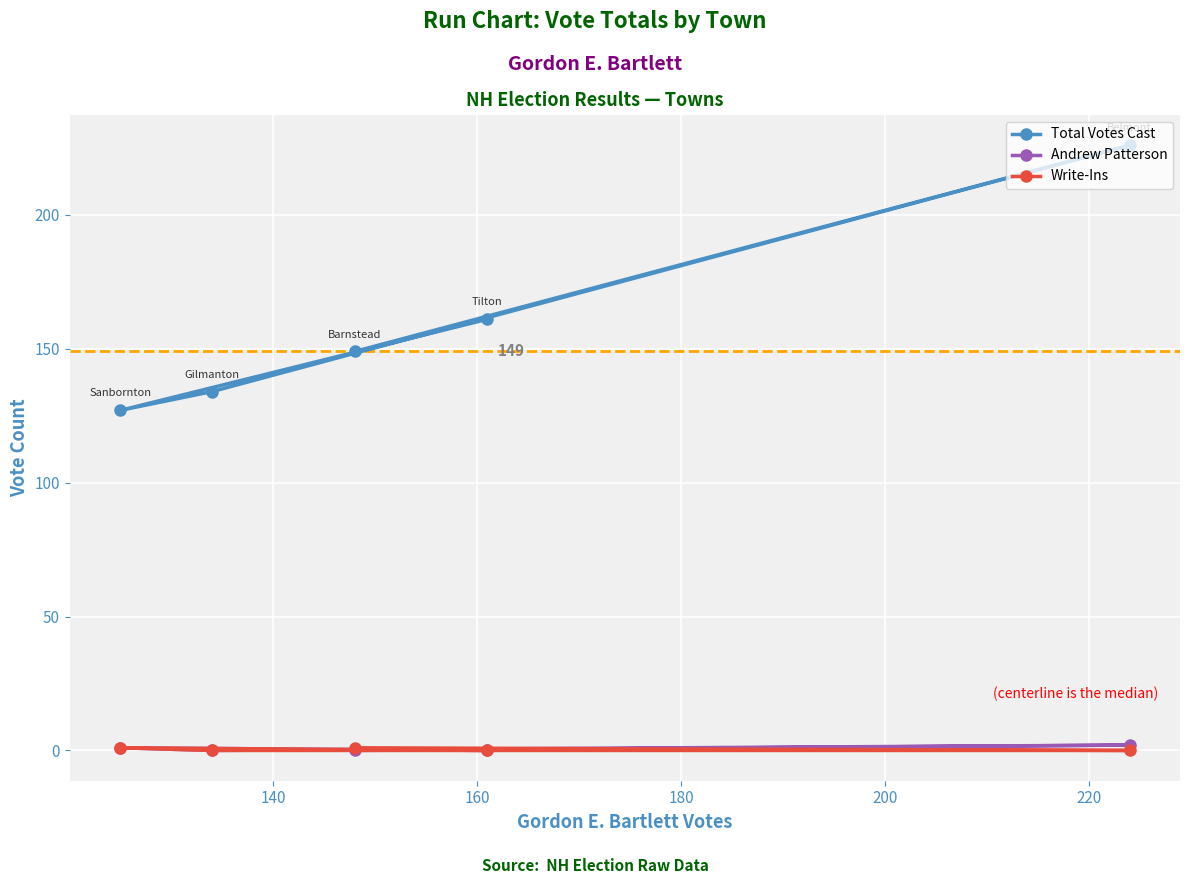

What is the difference between the second highest and minimum values in the Write-Ins series?

1